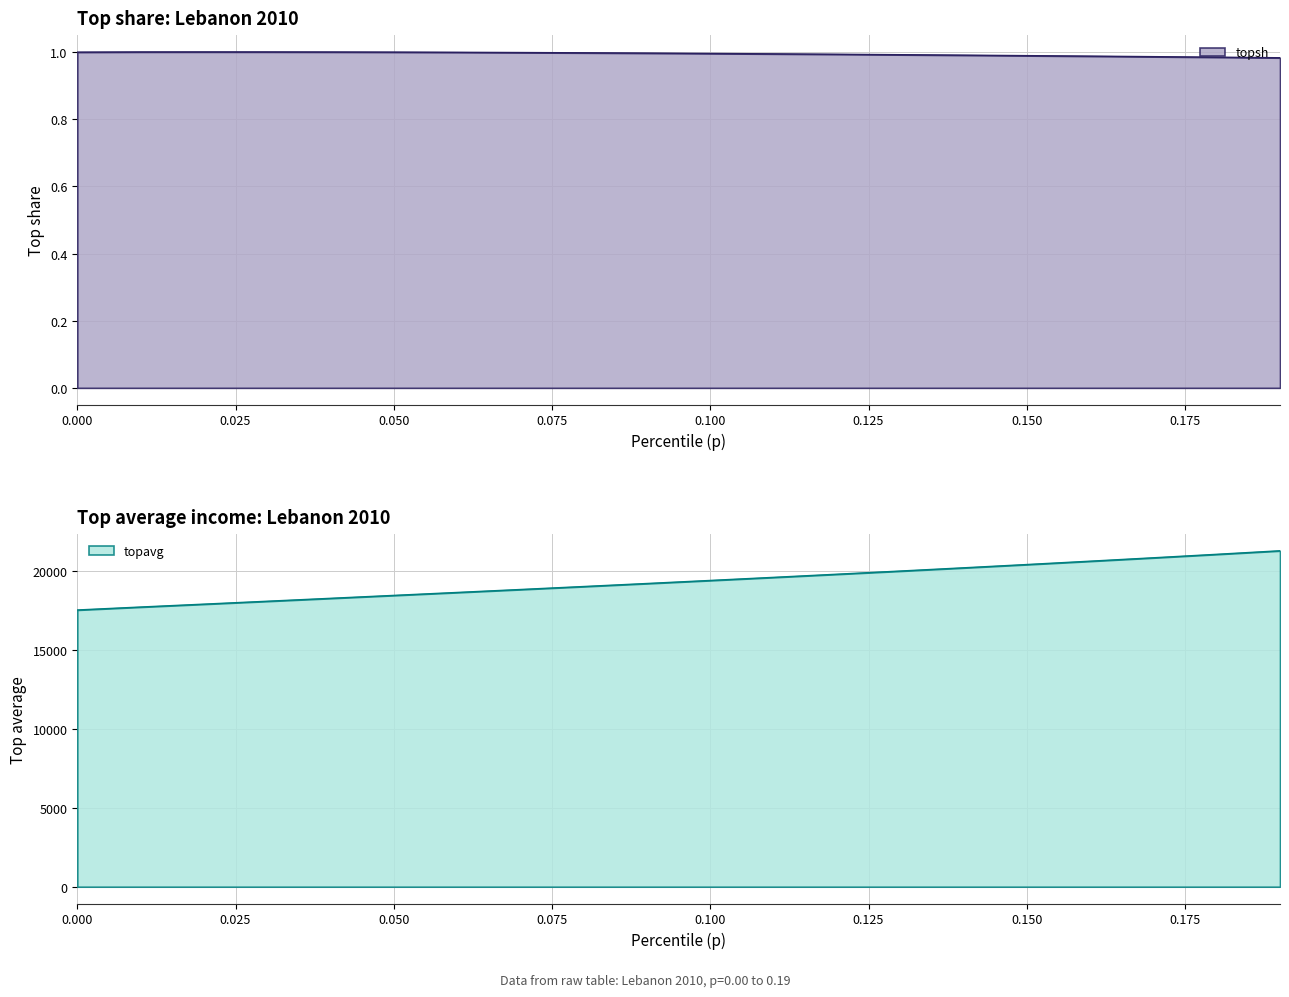

What position from the right is 0.09?

11